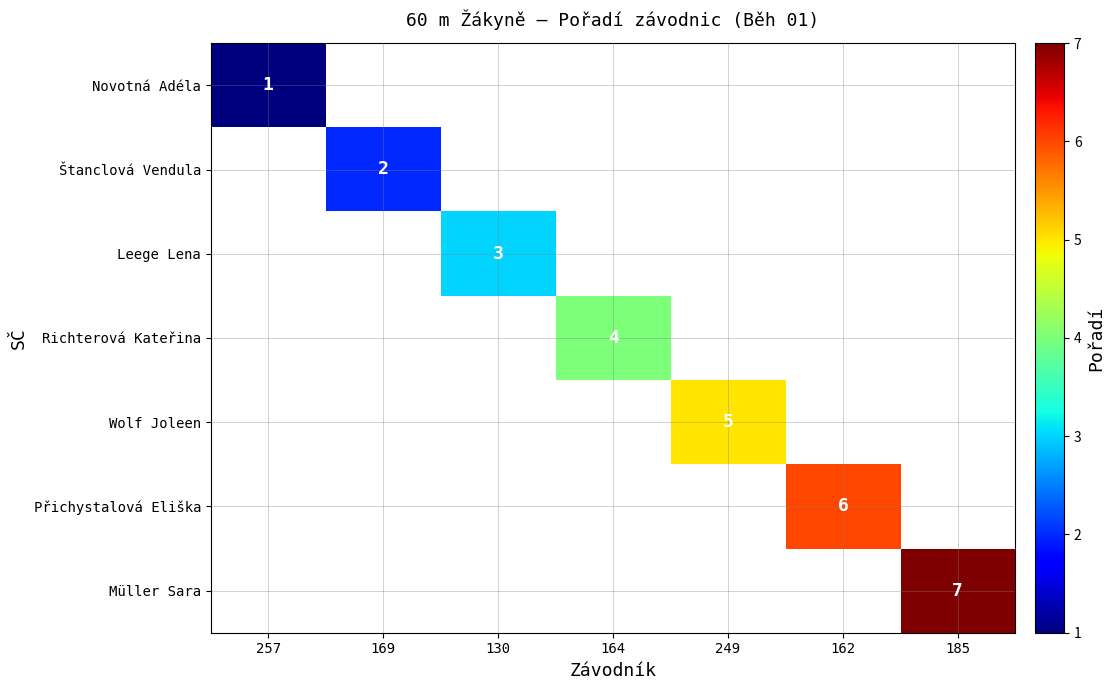

Is the value of Přichystalová Eliška at 162 greater than the value of Štanclová Vendula at 169?

Yes